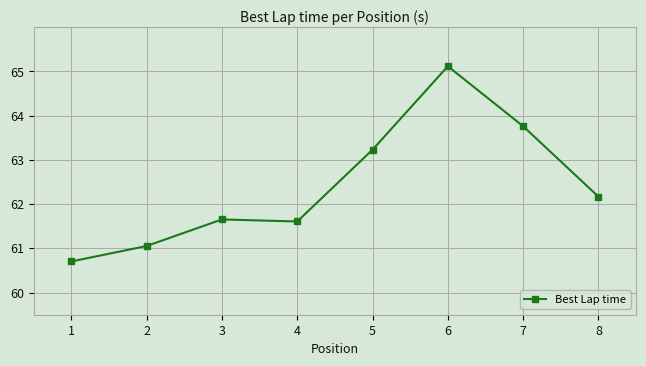

Is it true that the value at 5 is 63.2?

True